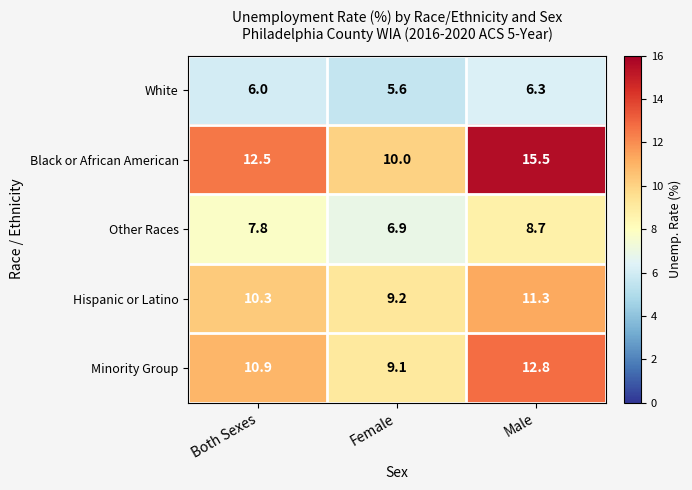

Which label corresponds to the smallest value in the chart?

Female